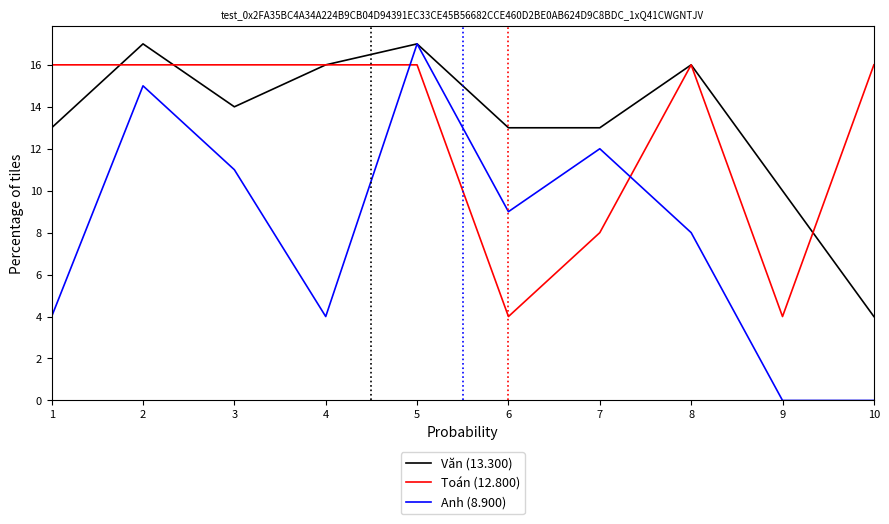

The value of Anh (8.900) at 7 is 12. True or false?

True